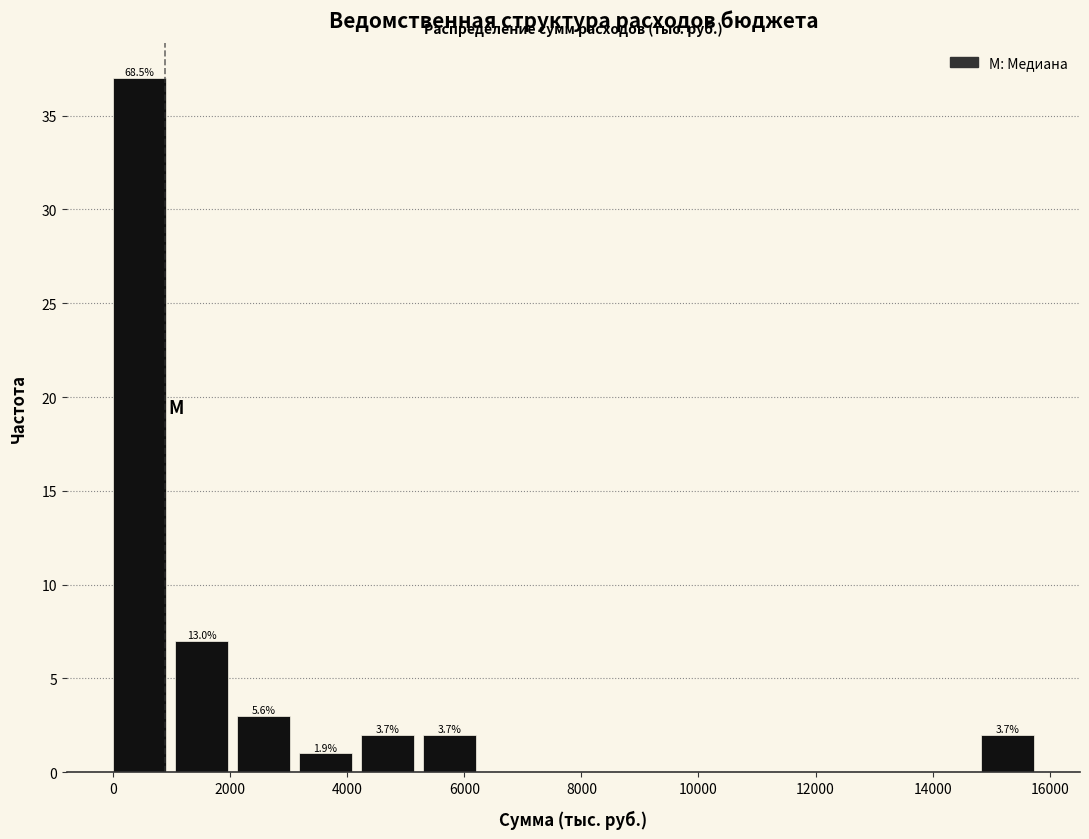

Which range on the x-axis has the tallest bar?

0 to 1000